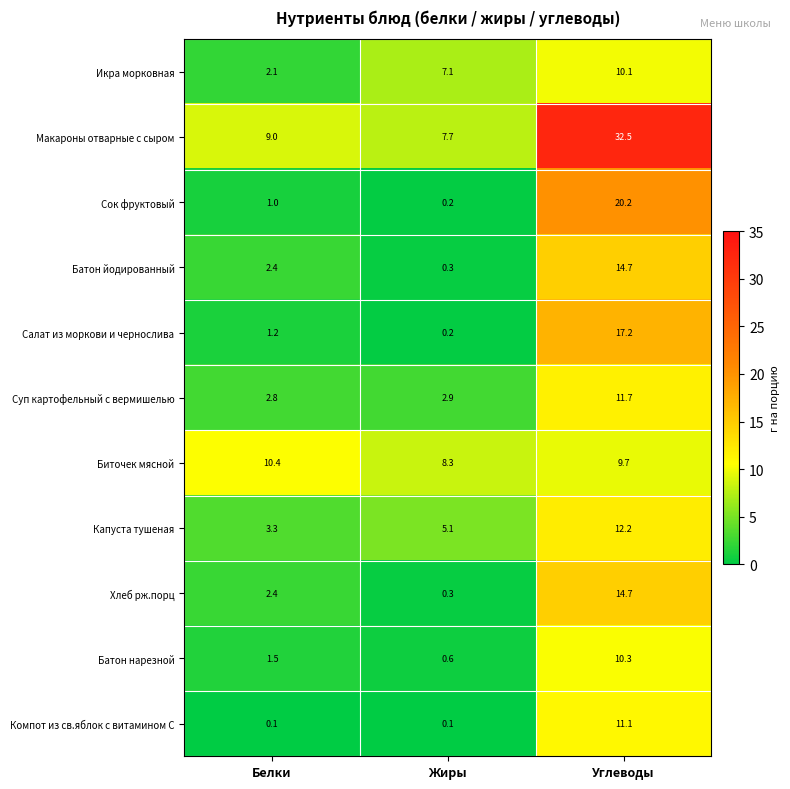

Is it true that Батон нарезной equals 0.6 at Жиры?

True